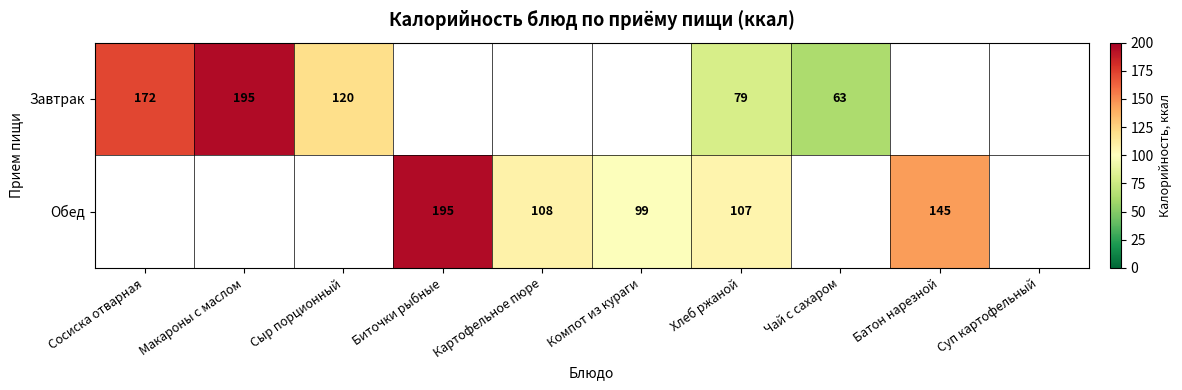

True or false: Завтрак has a value of 79 at Хлеб ржаной.

True